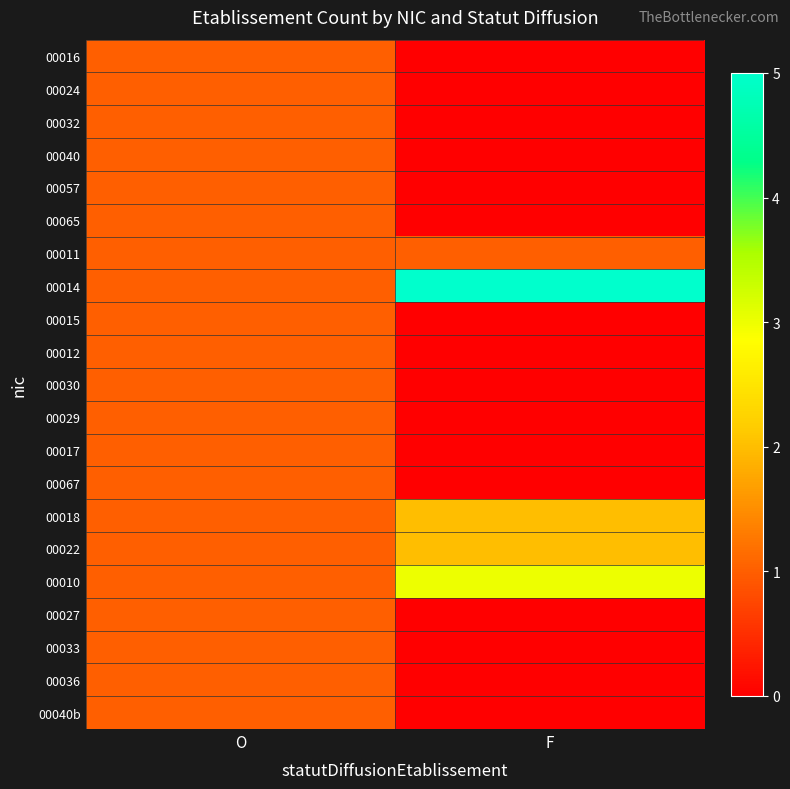

Which series has the largest total across all categories?

00014